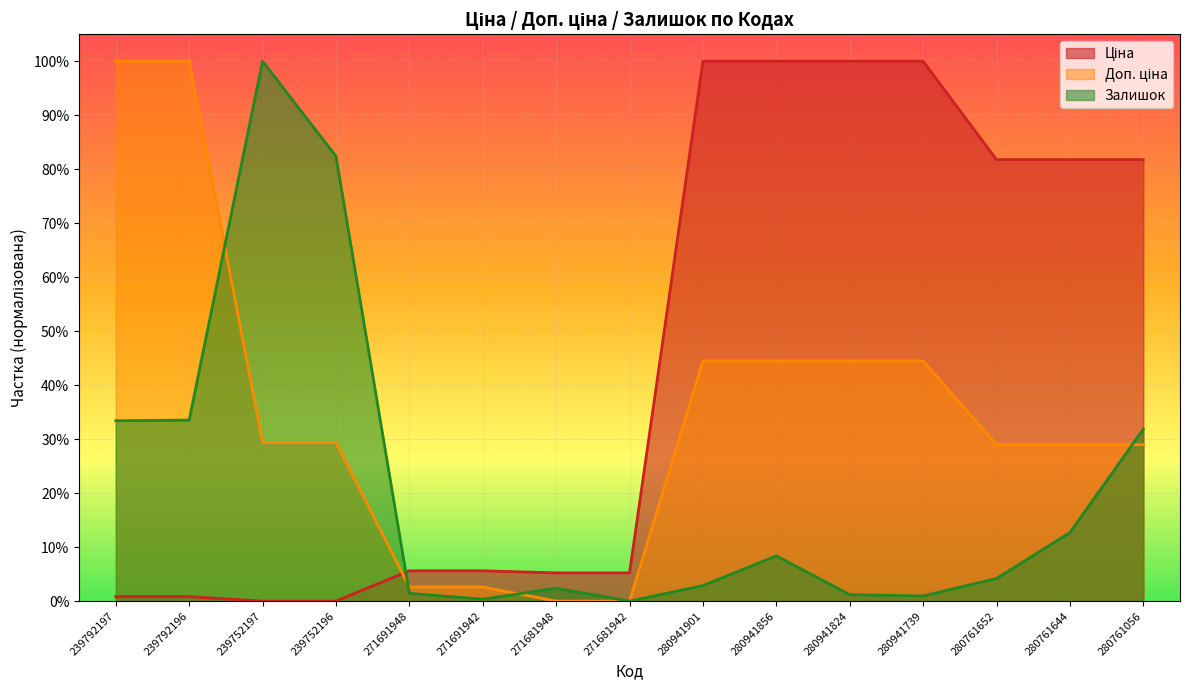

Which category has the lowest value in the Ціна series?

239752197